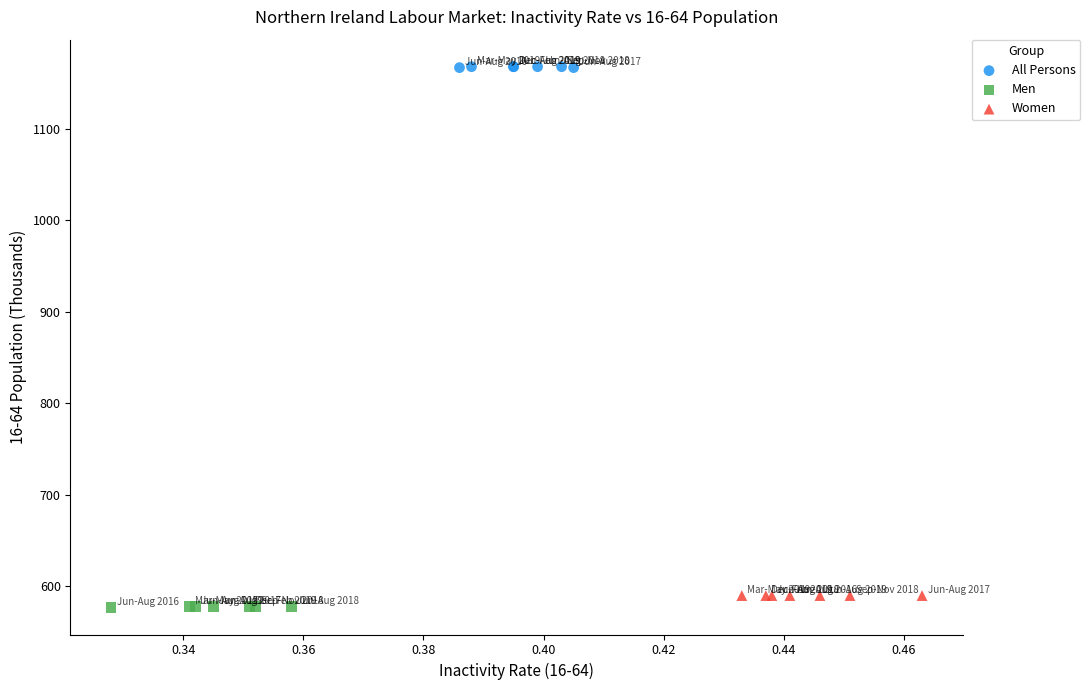

Which series contains the highest Y value?

All Persons